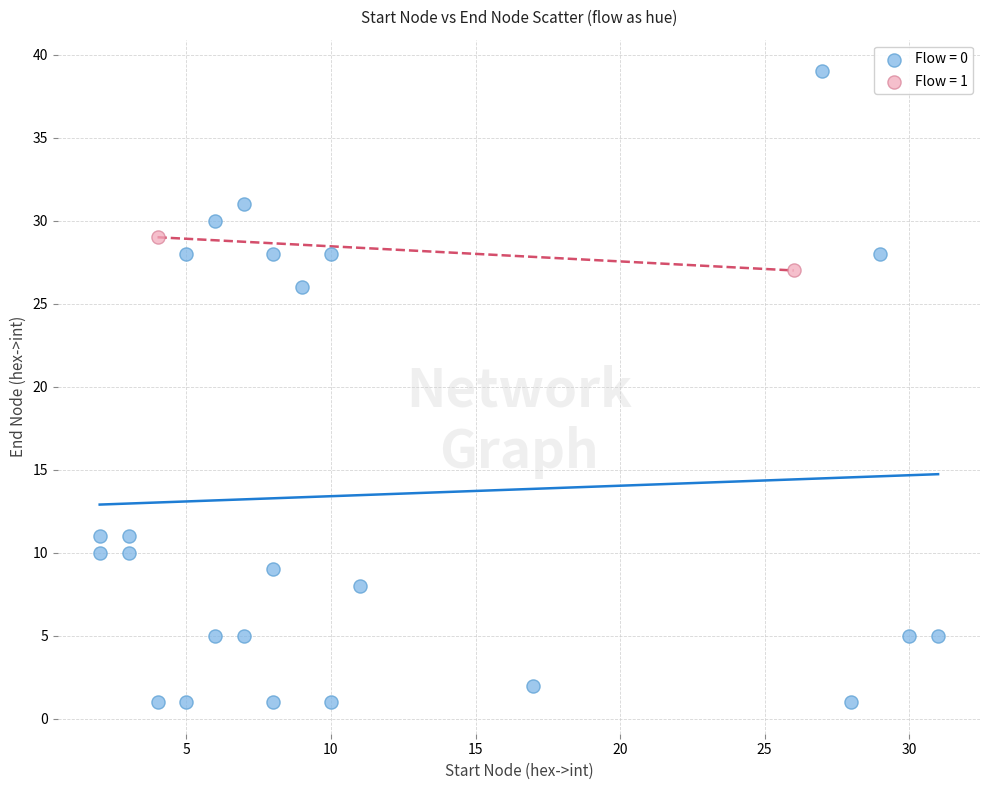

What are all the series names shown in the legend?

Flow = 0, Flow = 1